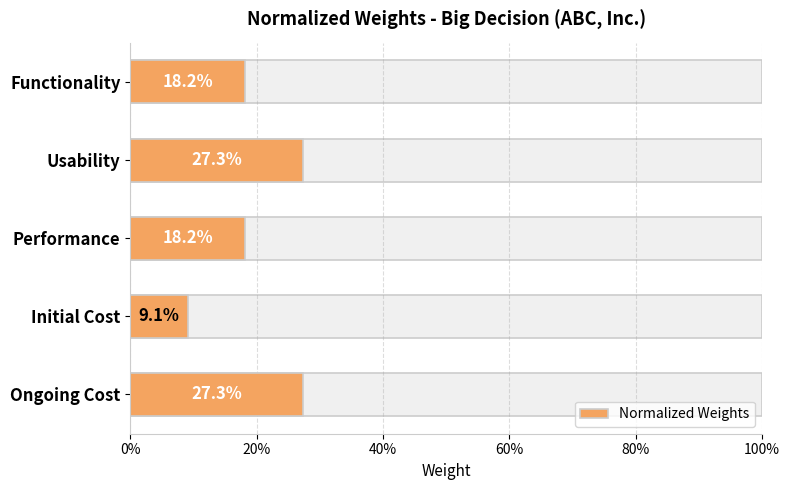

Reading left to right, list all the values displayed in this chart.

0.2	0.3	0.2	0.1	0.3